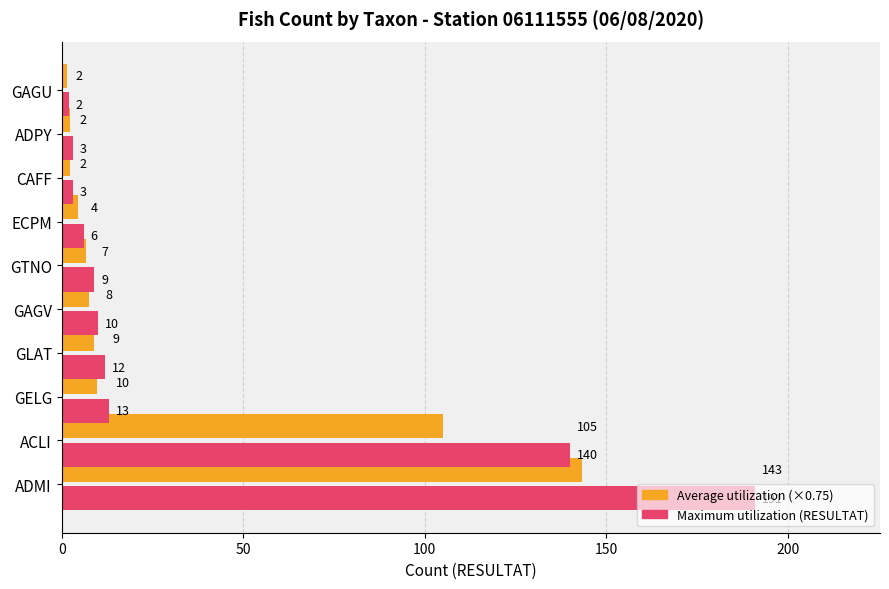

What is the total value across all series at GLAT?

21.0